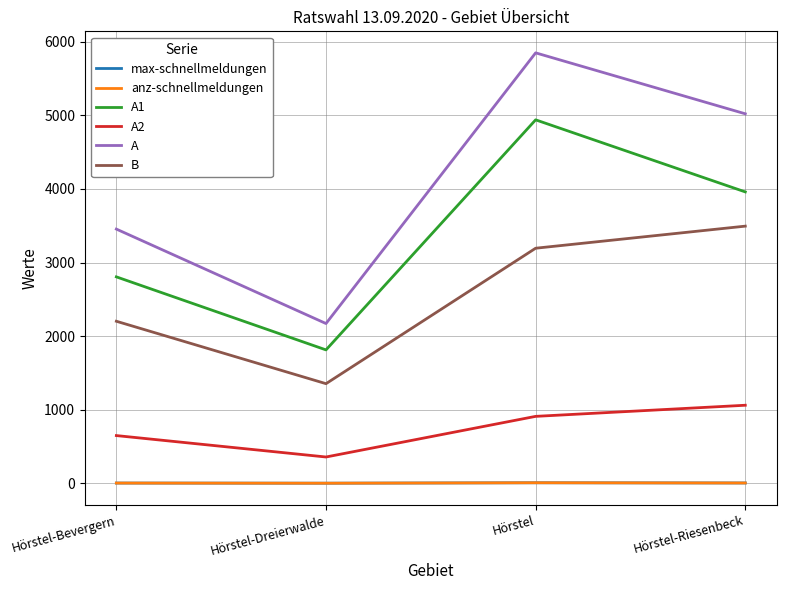

Reading right to left, transcribe all the data shown in this chart.

max-schnellmeldungen: 5	8	2	4
anz-schnellmeldungen: 5	8	2	4
A1: 3959	4938	1813	2805
A2: 1061	910	358	649
A: 5020	5848	2171	3454
B: 3494	3194	1354	2202